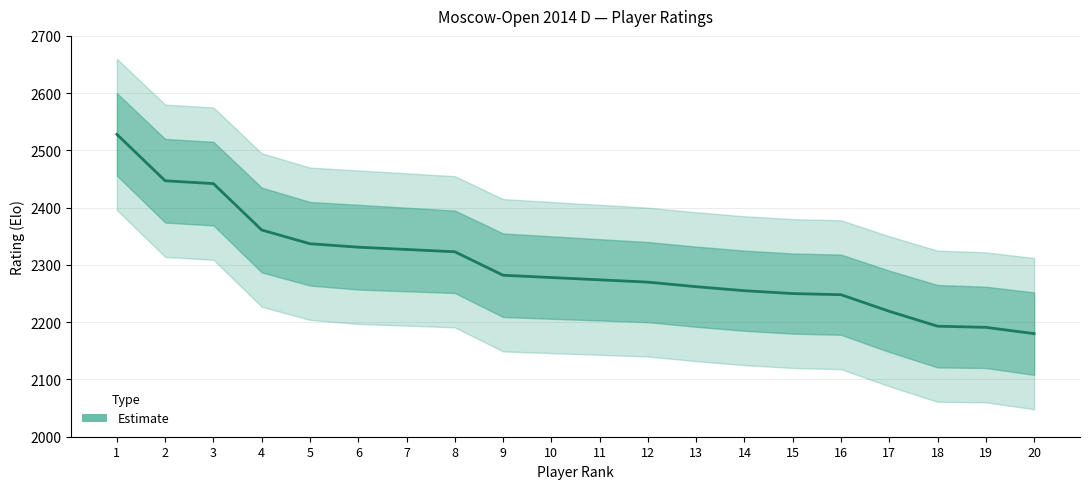

List the labels in order of value, largest first.

1, 2, 3, 4, 5, 6, 7, 8, 9, 10, 11, 12, 13, 14, 15, 16, 17, 18, 19, 20